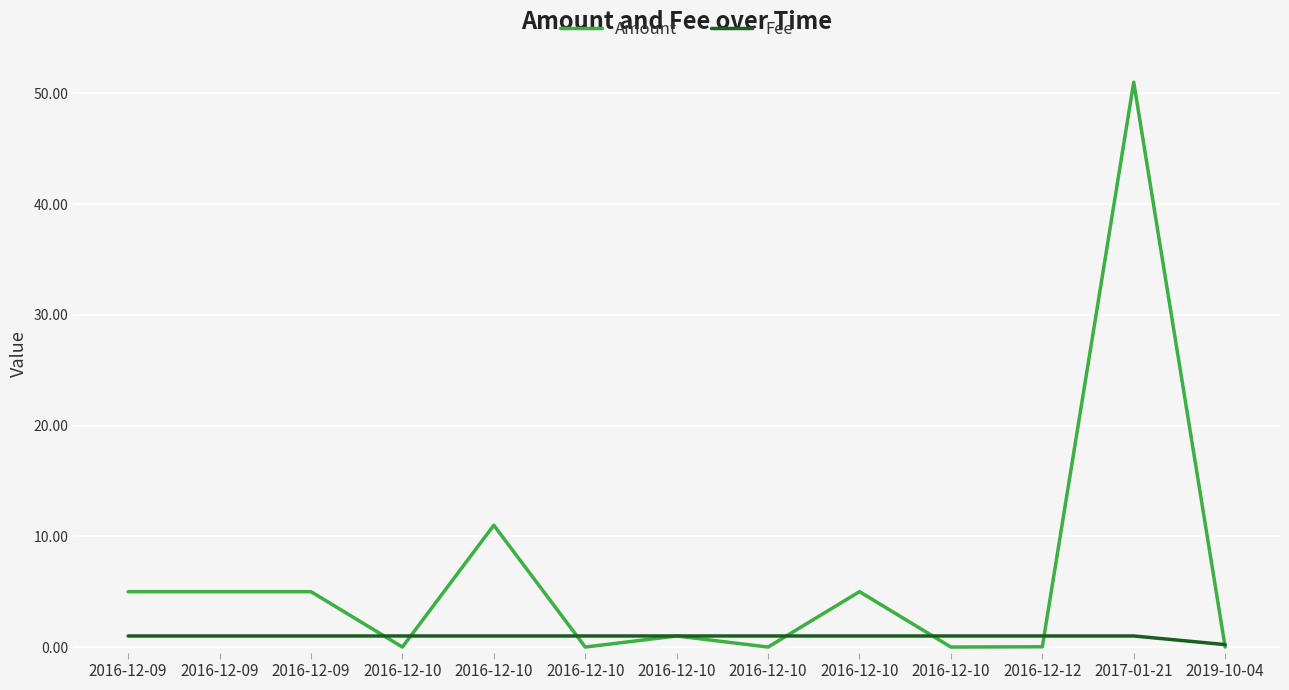

Where is Amount nearest to the value 25?

2016-12-10